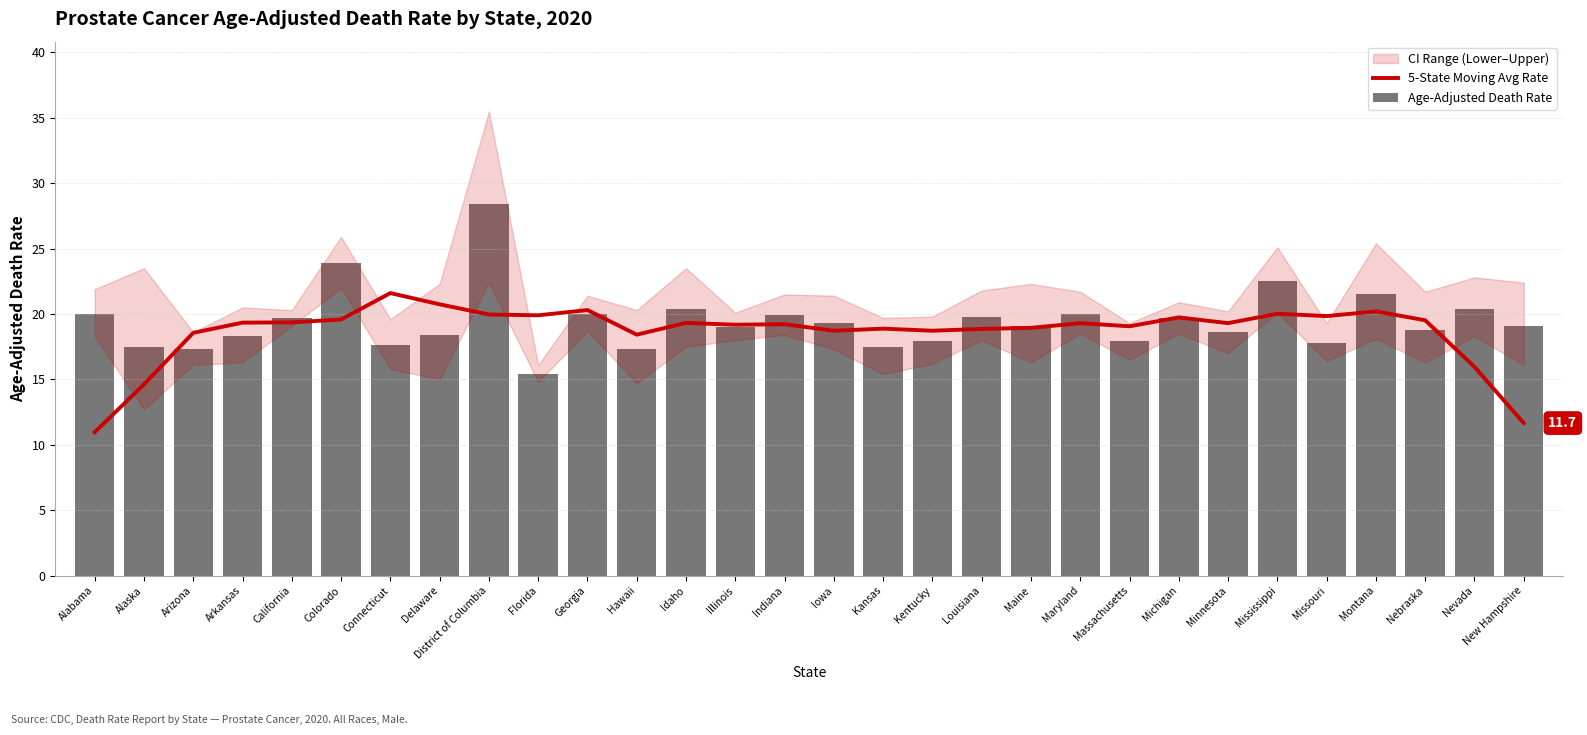

Reading right to left, what are all the values shown in this chart?

5-State Moving Avg Rate: 11.7	16.0	19.5	20.2	19.8	20.0	19.3	19.7	19.1	19.3	18.9	18.9	18.7	18.9	18.7	19.2	19.2	19.3	18.4	20.3	19.9	20.0	20.7	21.6	19.6	19.4	19.3	18.6	14.6	11.0
Age-Adjusted Death Rate: 19.1	20.4	18.8	21.5	17.8	22.5	18.6	19.7	17.9	20.0	19.1	19.8	17.9	17.5	19.3	19.9	19.0	20.4	17.3	20.0	15.4	28.4	18.4	17.6	23.9	19.7	18.3	17.3	17.5	20.0